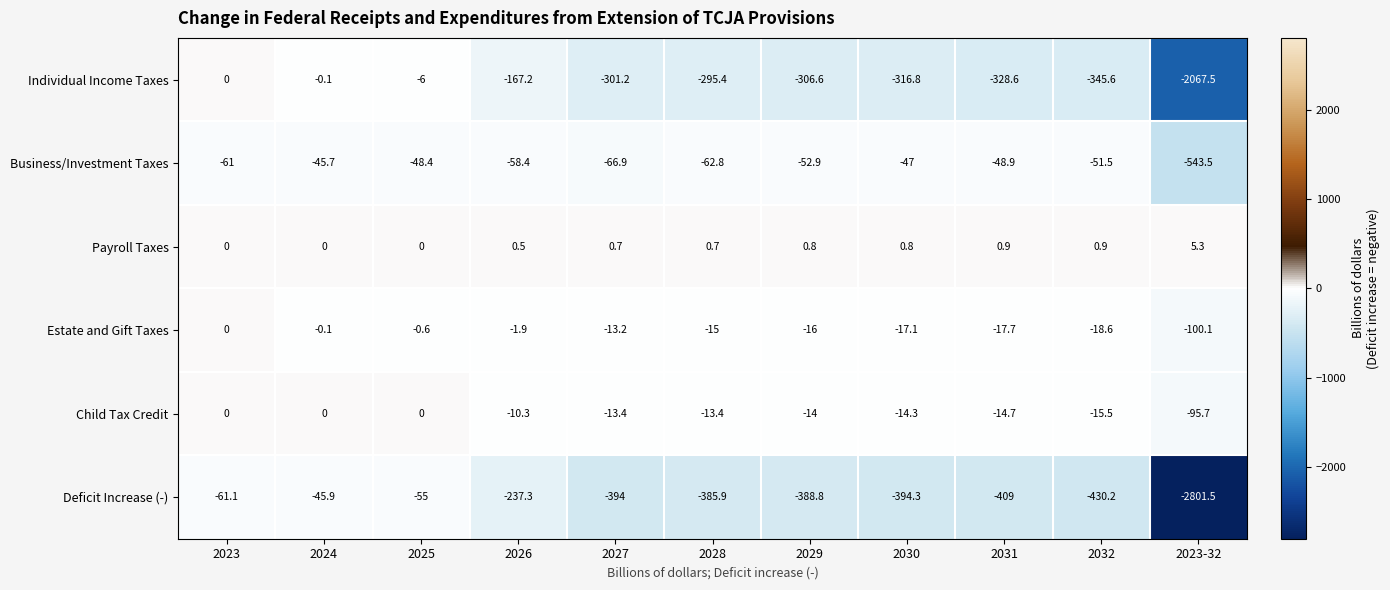

What is the approximate value of Individual Income Taxes at 2028?

-295.4